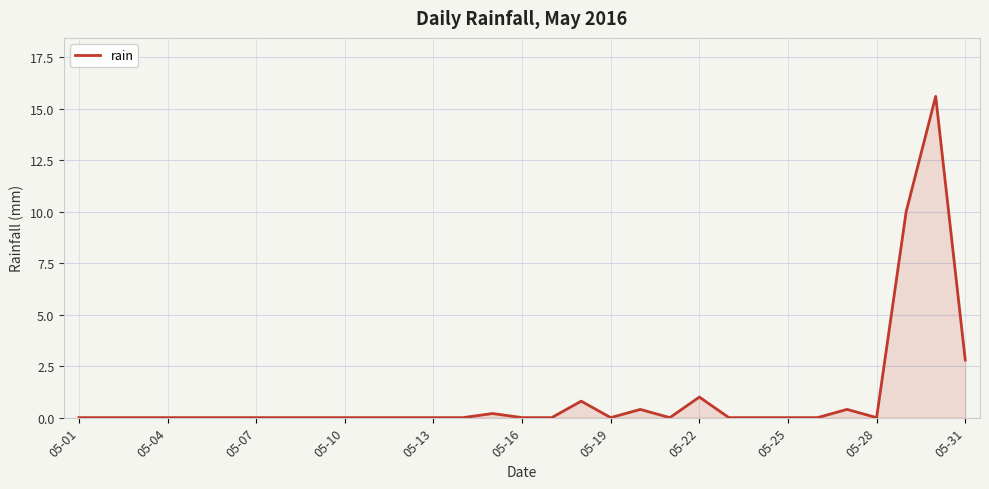

What is the maximum value shown in the chart?

15.6